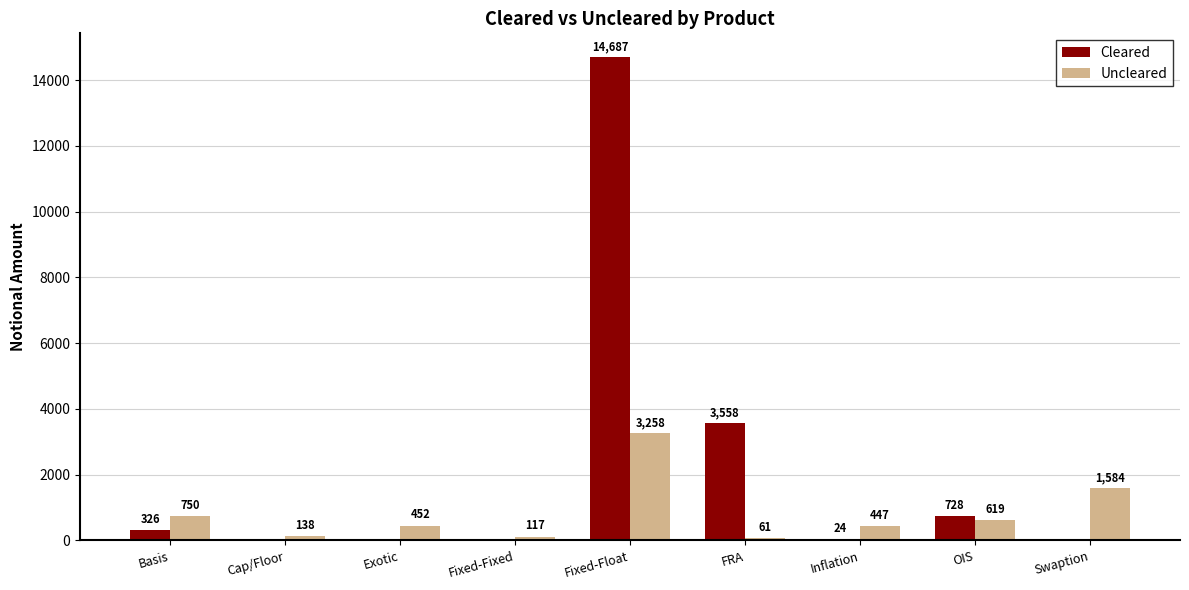

Which label corresponds to the largest value in the chart?

Fixed-Float